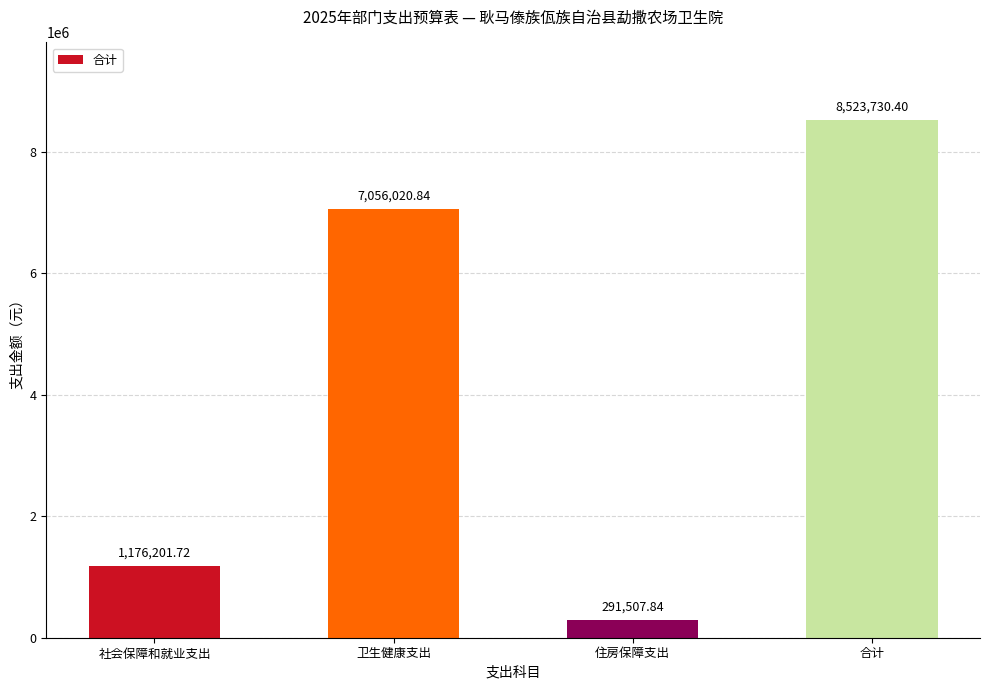

What is the sum of all values?

17047460.8